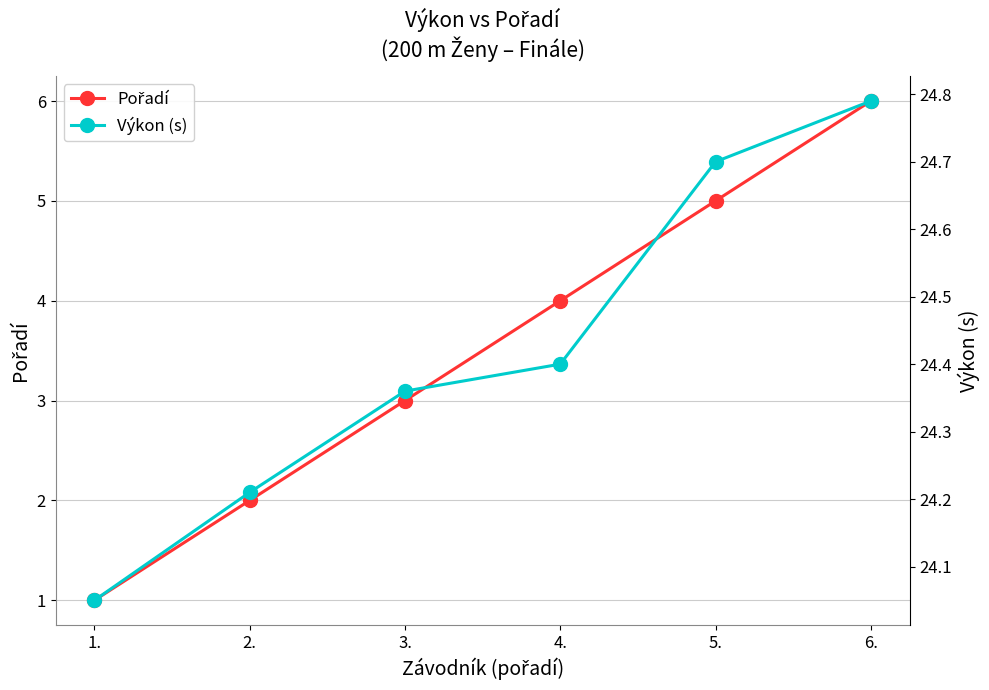

What is the difference between the Pořadí values at 3. and 1.?

2.0